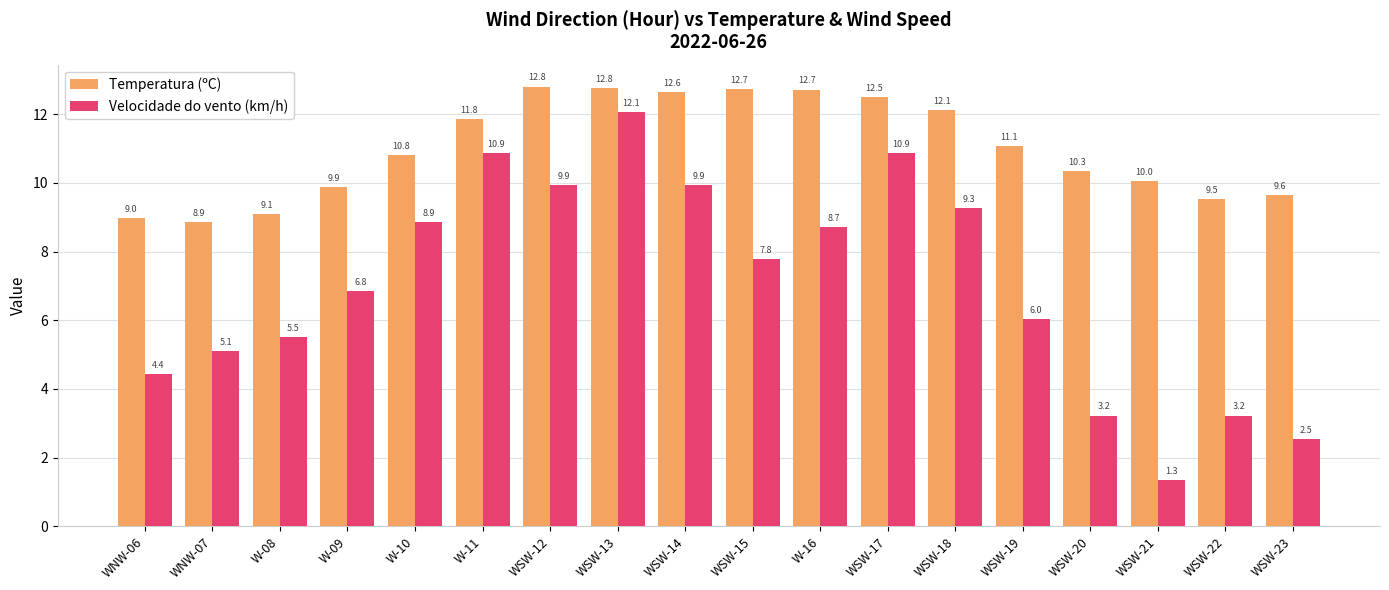

The value of Velocidade do vento (km/h) at W-10 is 8.9. True or false?

True